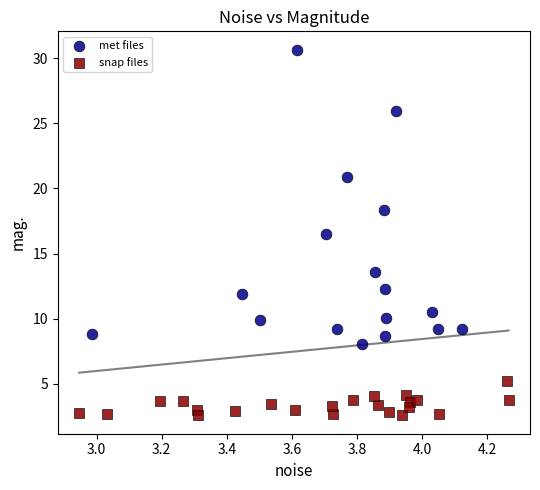

Which series reaches the minimum Y coordinate?

snap files